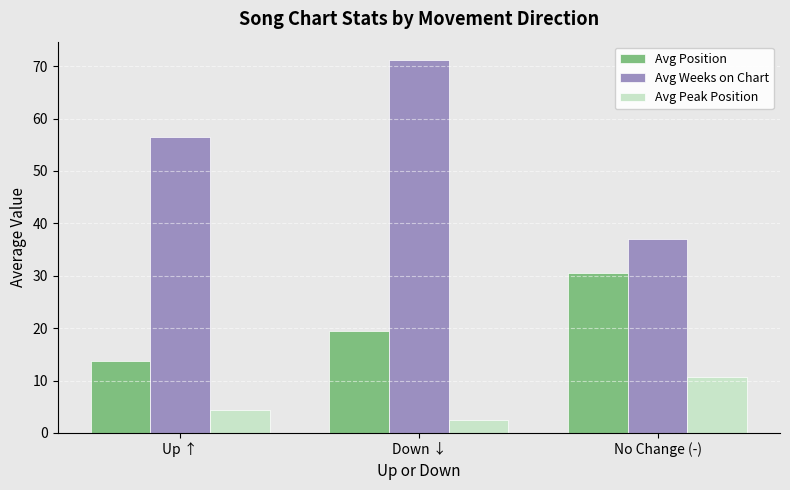

What is the difference between the Avg Peak Position values at Down ↓ and No Change (-)?

8.2